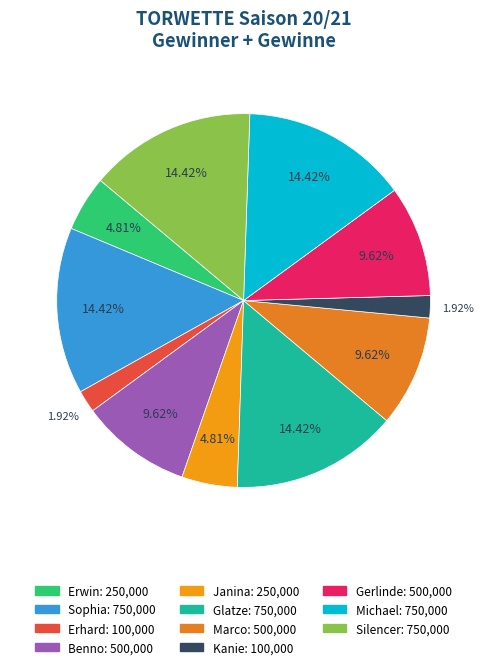

How many slices are in this pie chart?

11